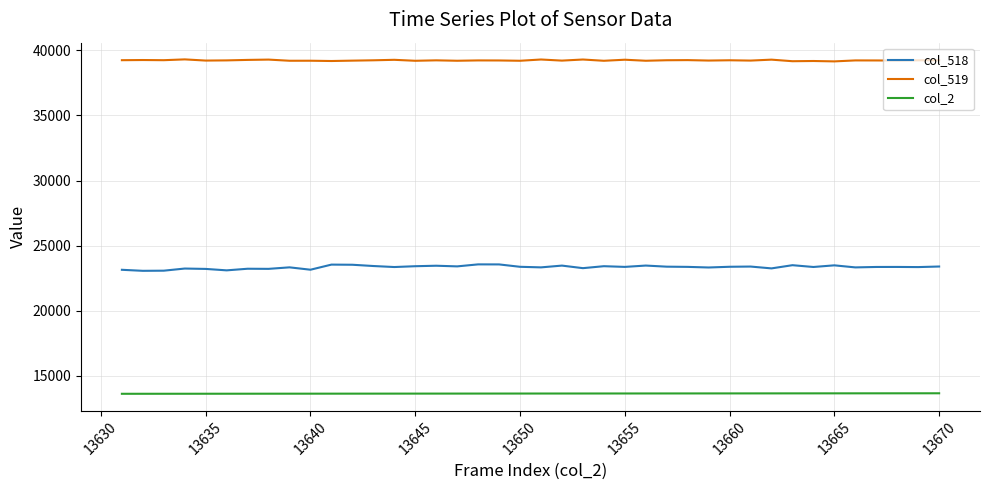

How many values in the col_2 series are below 13651?

20